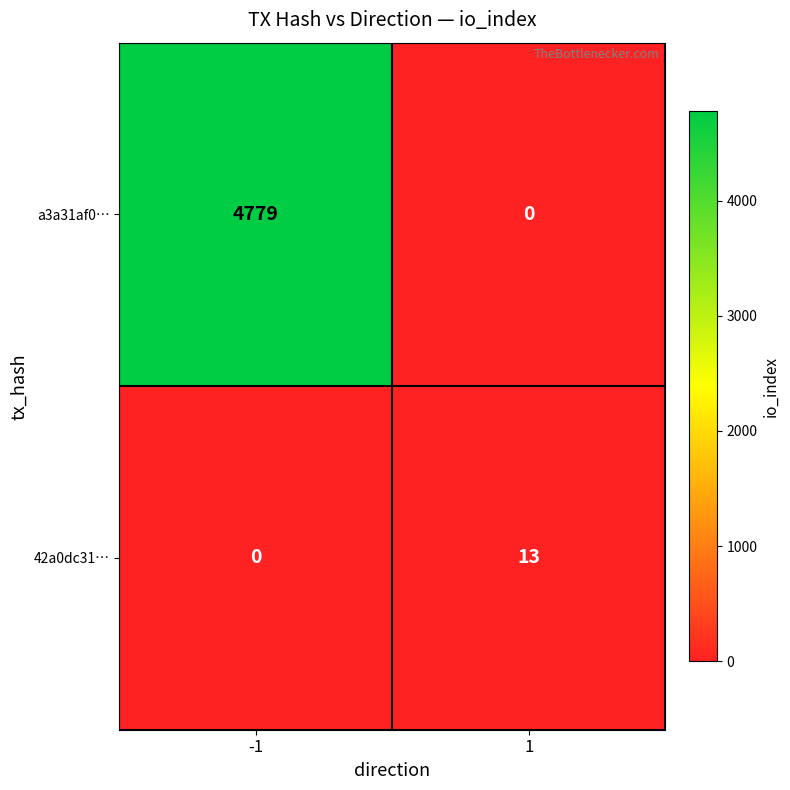

What is the difference between the 42a0dc31… values at -1 and 1?

13